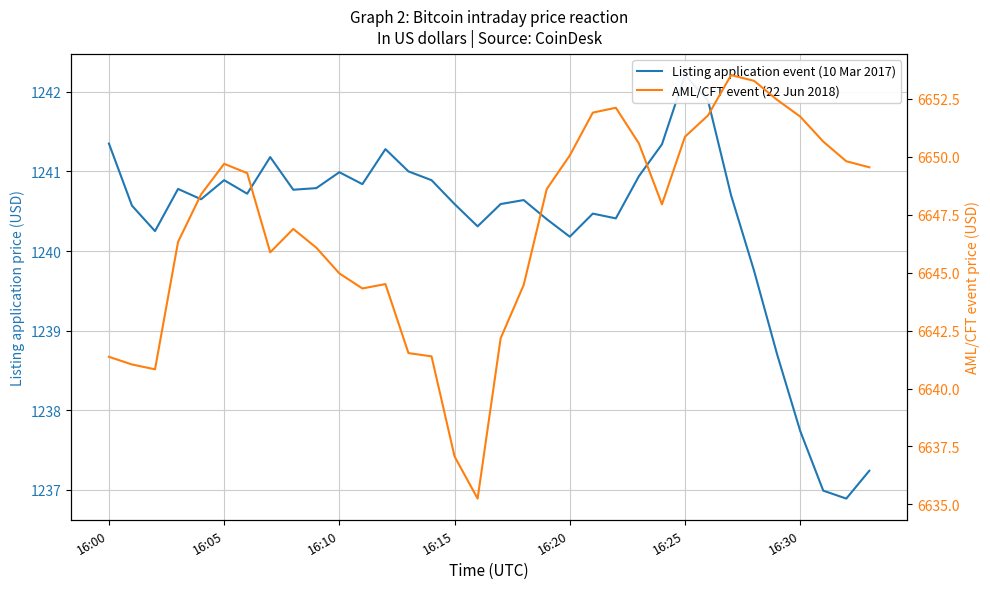

True or false: AML/CFT event (22 Jun 2018) has a value of 6646.9 at 8.

True